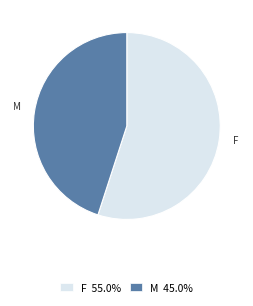

Which slice represents more than half of the pie?

F